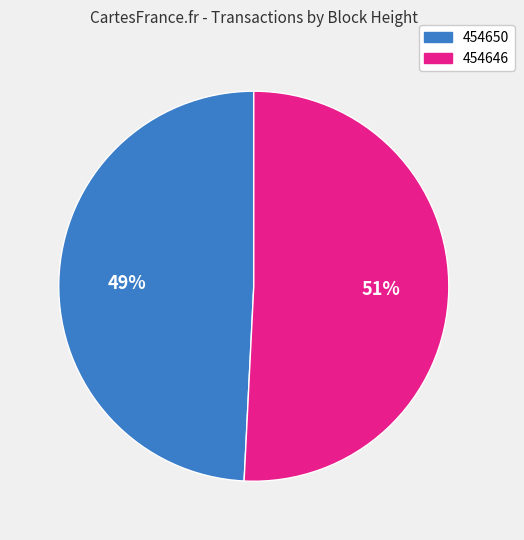

Combined, do 454650 and 454646 account for over 50%?

Yes